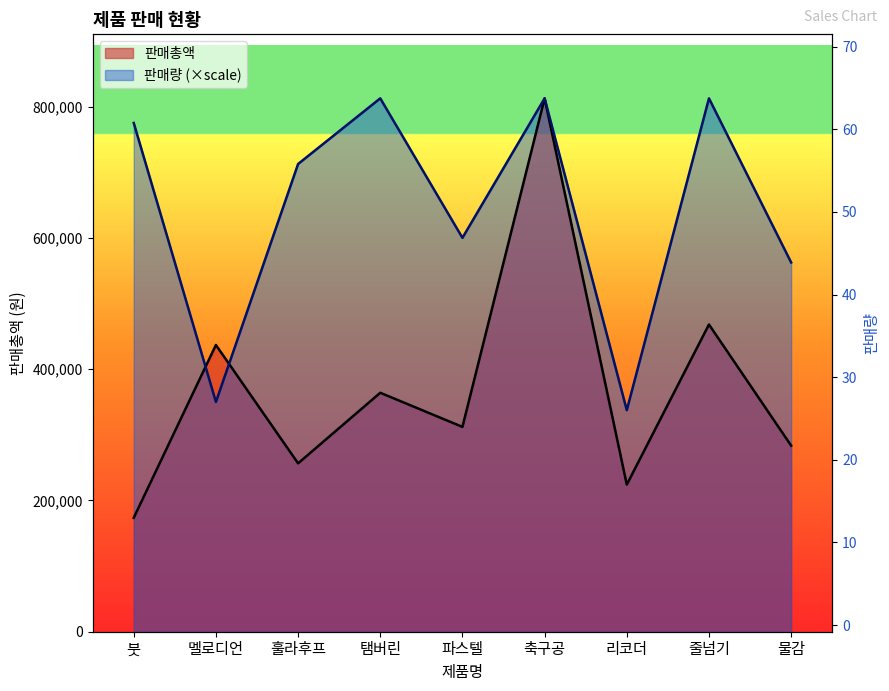

Reading left to right, extract all data points from this chart.

판매총액: 173600	436800	256500	364000	312000	812500	224100	468000	283500
판매량: 775000	350000	712500	812500	600000	812500	337500	812500	562500